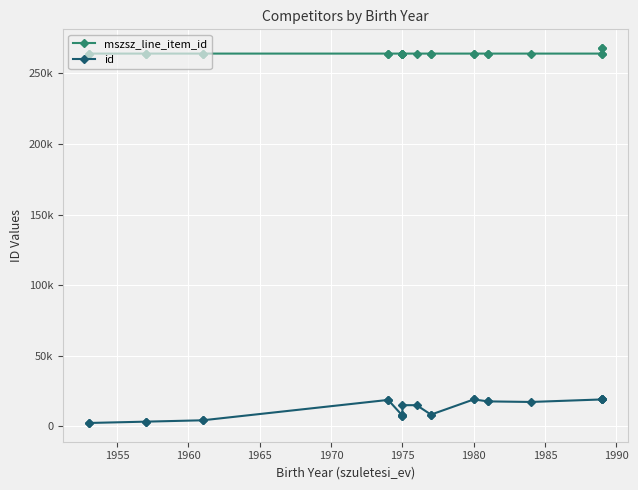

Rank the series by their maximum value, from highest to lowest.

mszsz_line_item_id, id